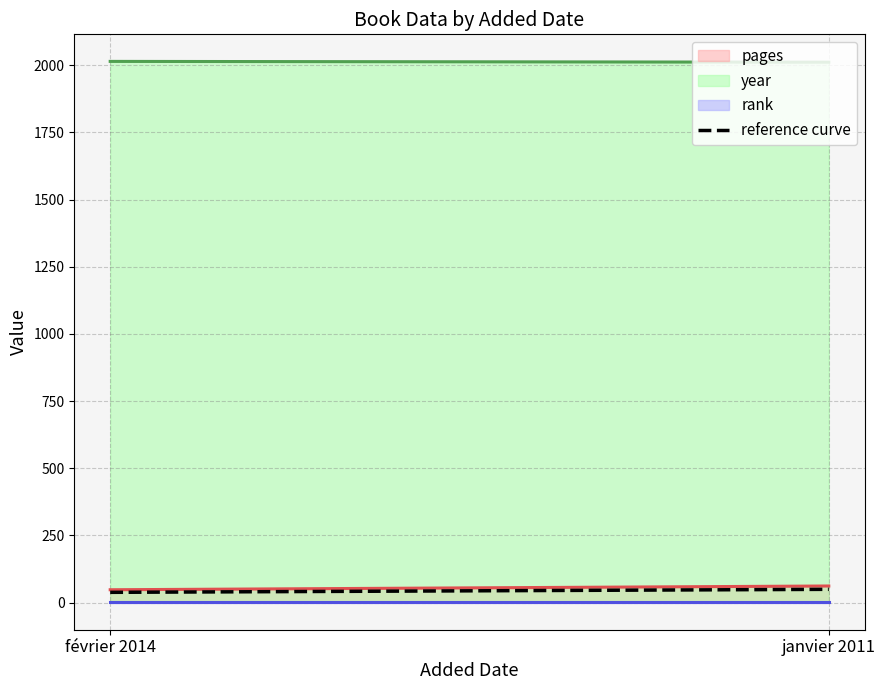

What is the sum of the pages values at février 2014 and janvier 2011?

110.0